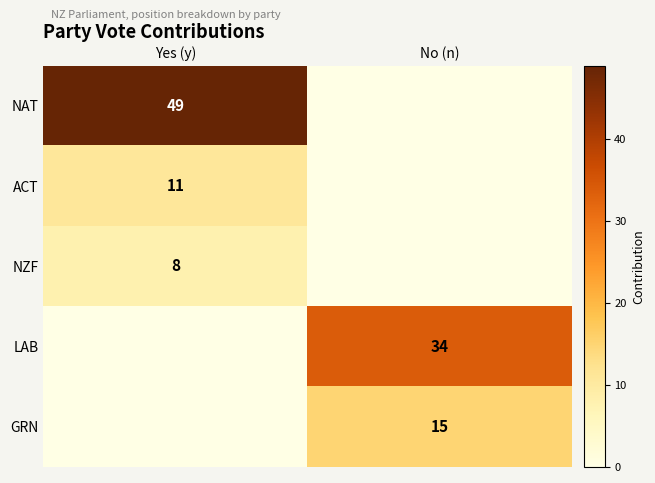

Count the number of data series in this chart.

5